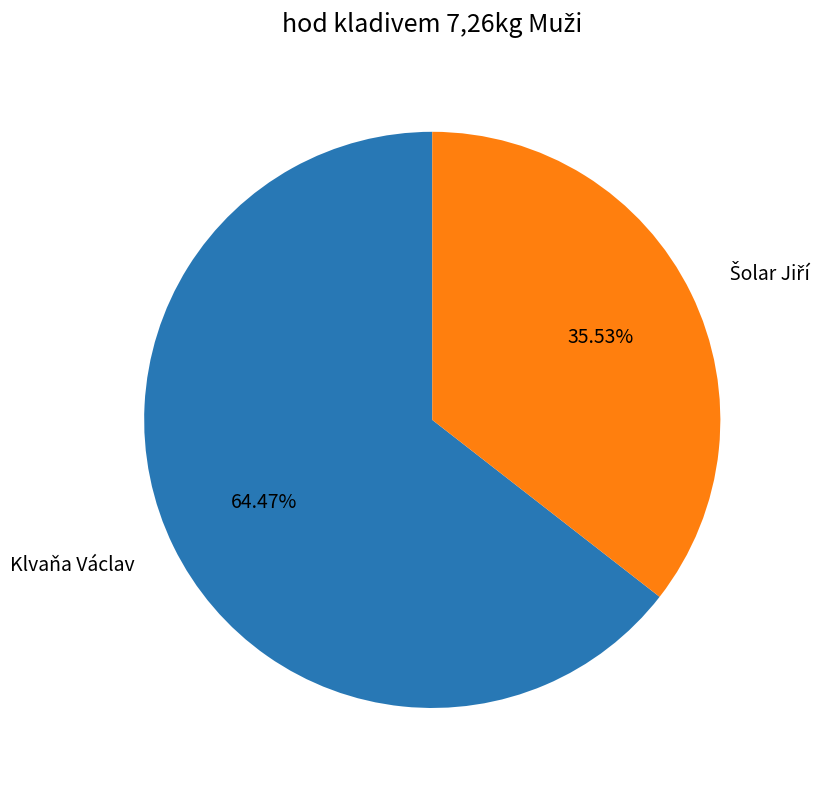

To the nearest percent, what is the difference between the largest and smallest slice percentages?

29%